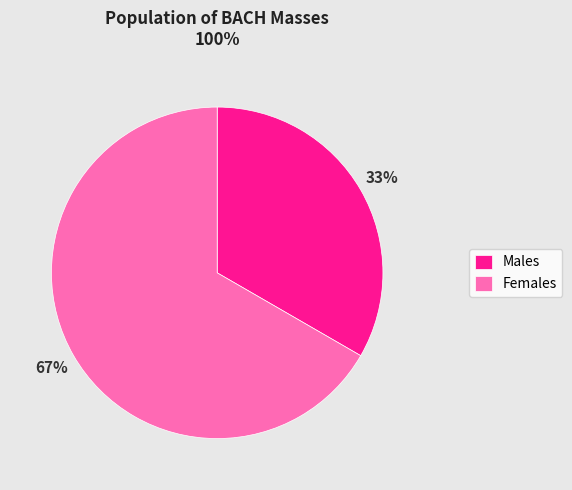

Is there any slice that represents more than half of the pie?

Yes